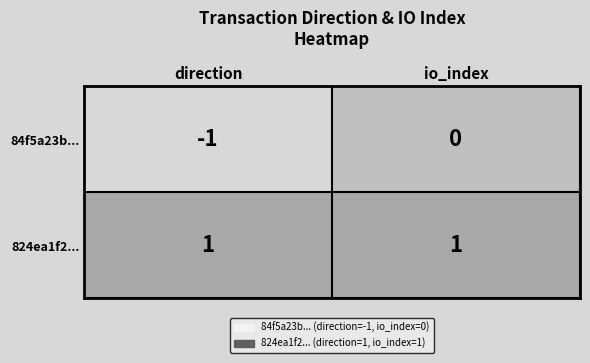

Count the number of data series in this chart.

2